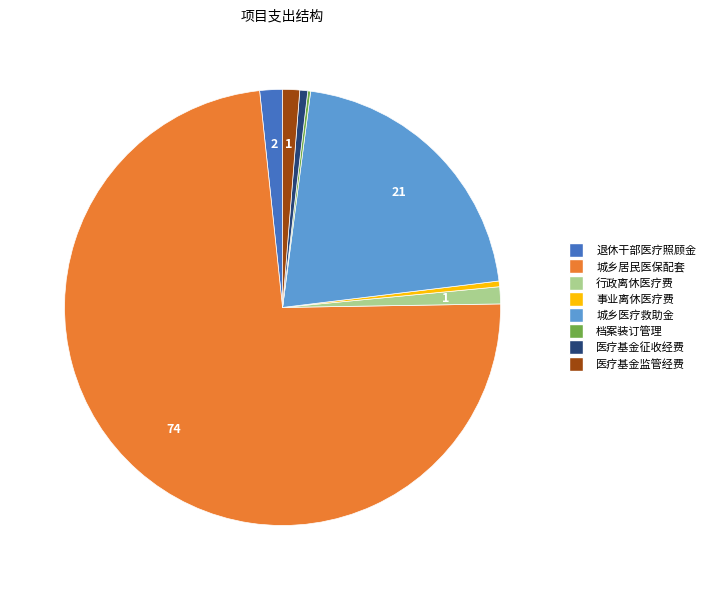

Is there a majority slice in this chart?

Yes